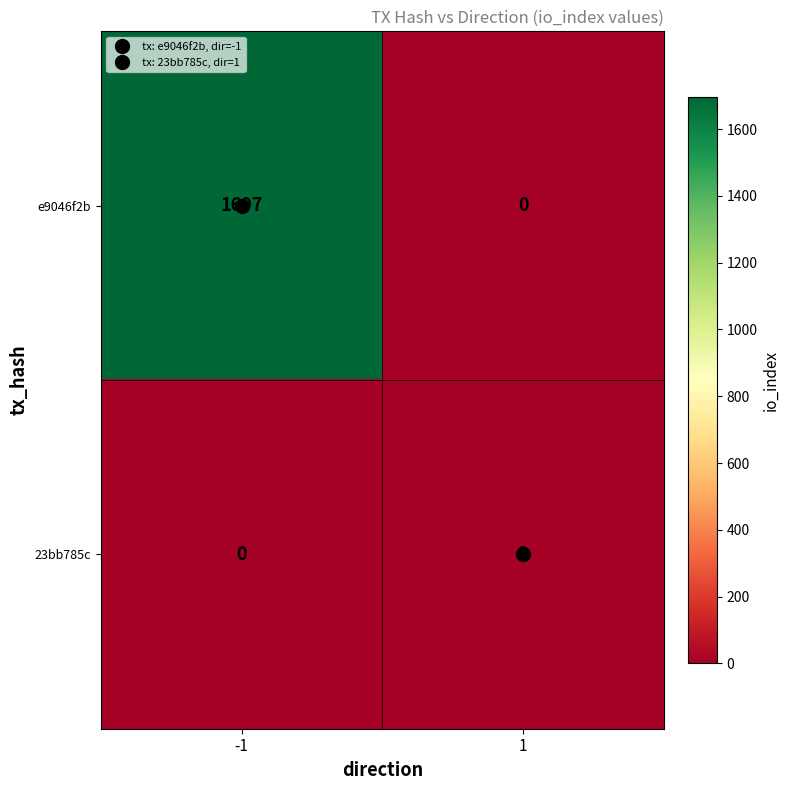

At how many categories does at least one series exceed 1018?

1